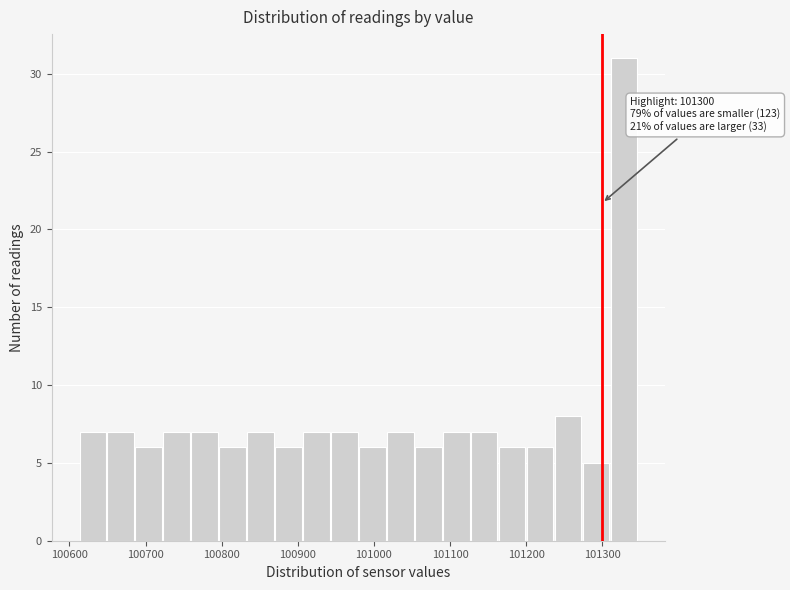

Read against the x-axis, roughly where is the centre of the tallest bar?

101330